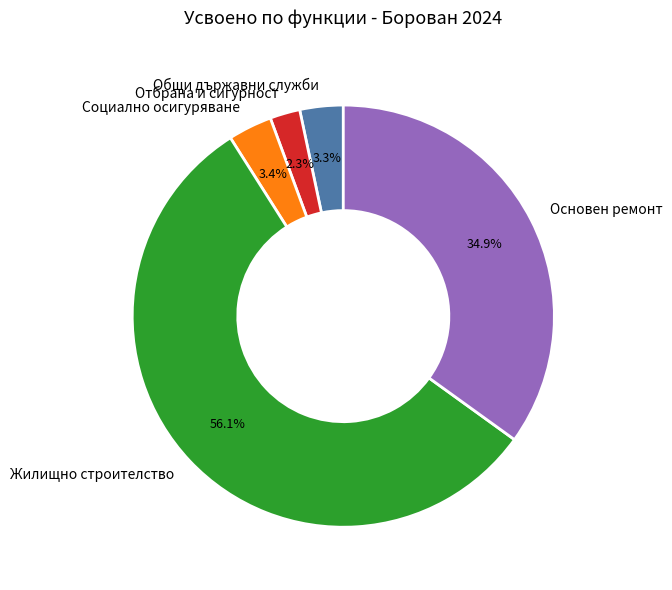

Approximately how many times larger is the value at Общи държавни служби compared to Отбрана и сигурност?

1.4